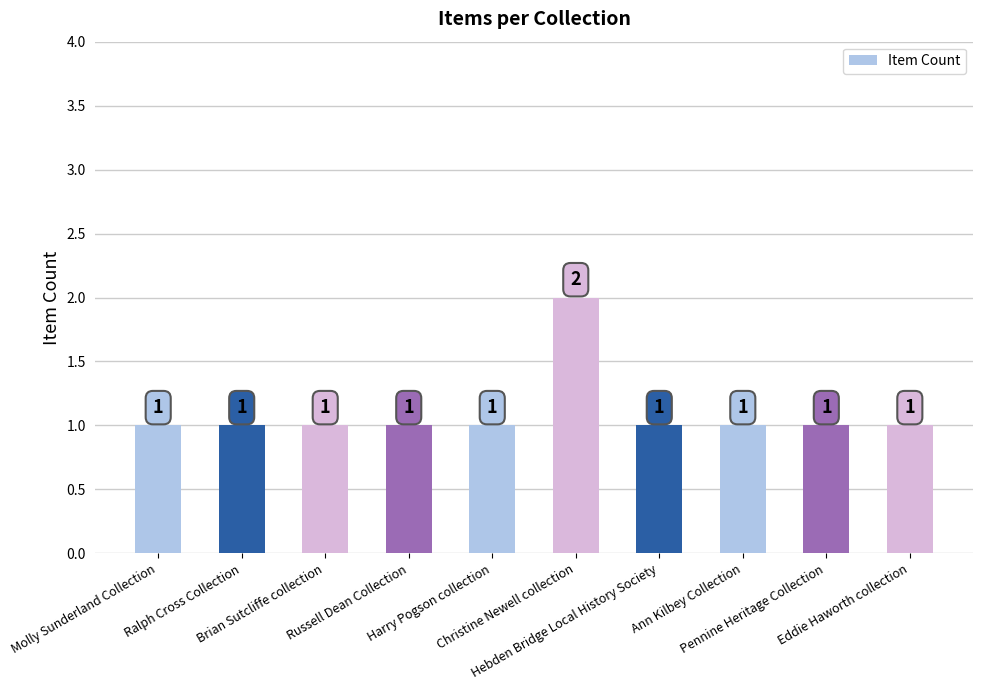

Count the values in the range 1 to 2.

10